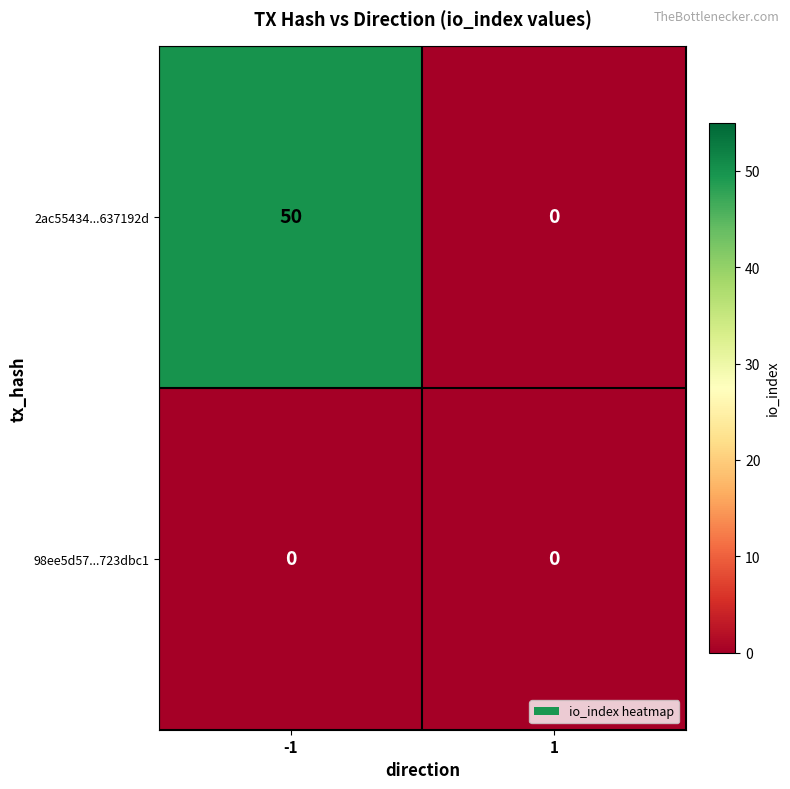

What is the total value across all series at -1?

50